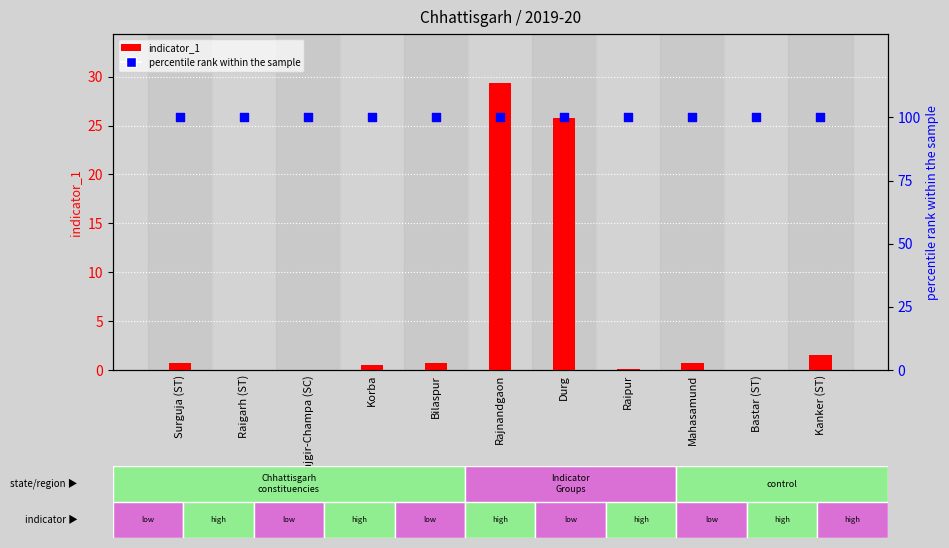

At which category is the sum across all series the highest?

Rajnandgaon